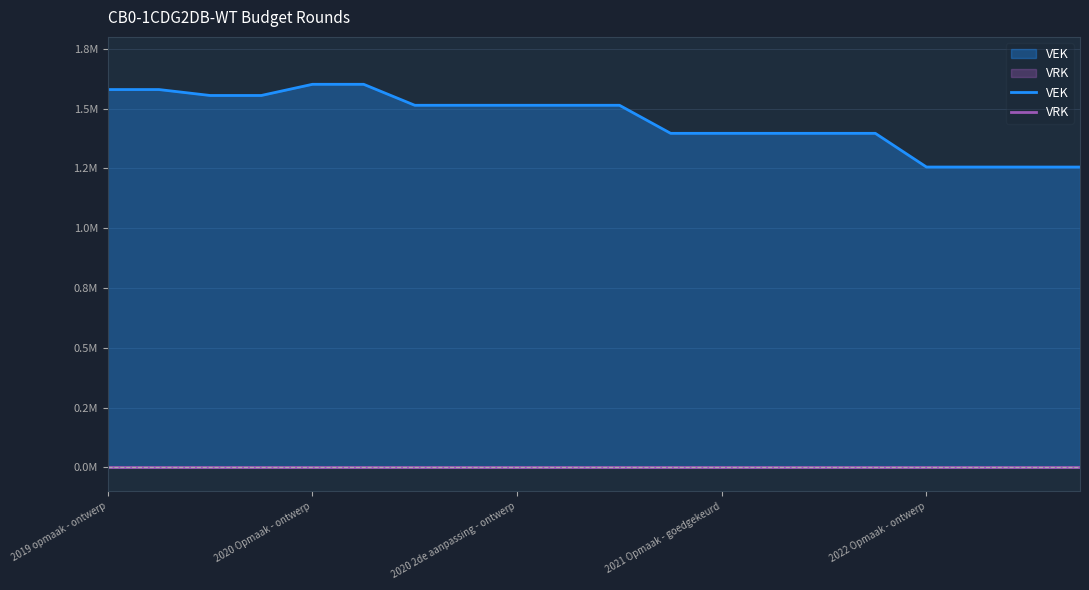

At how many categories does at least one series exceed 677956?

20